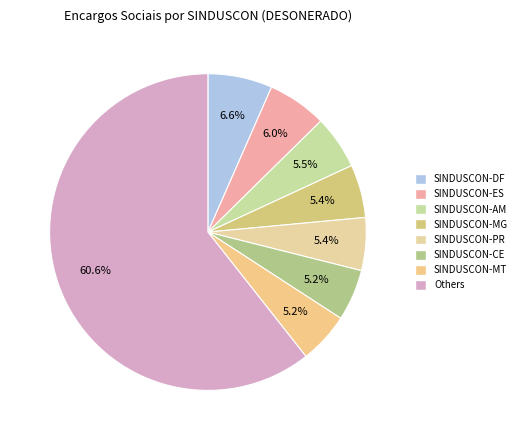

Is it true that SINDUSCON-MG is 5% of the pie?

True